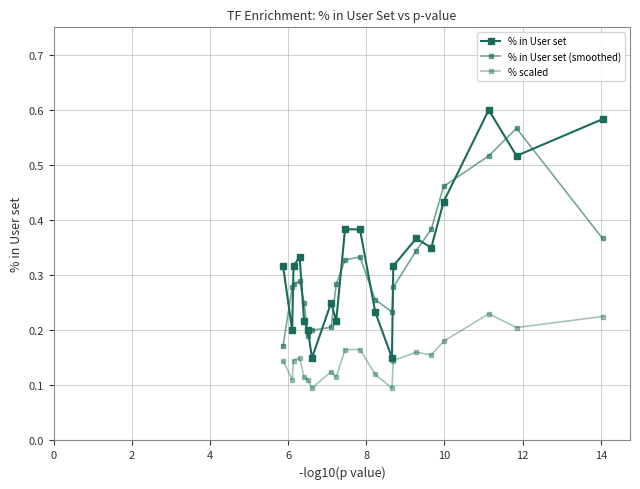

Does the chart have visible grid lines?

Yes